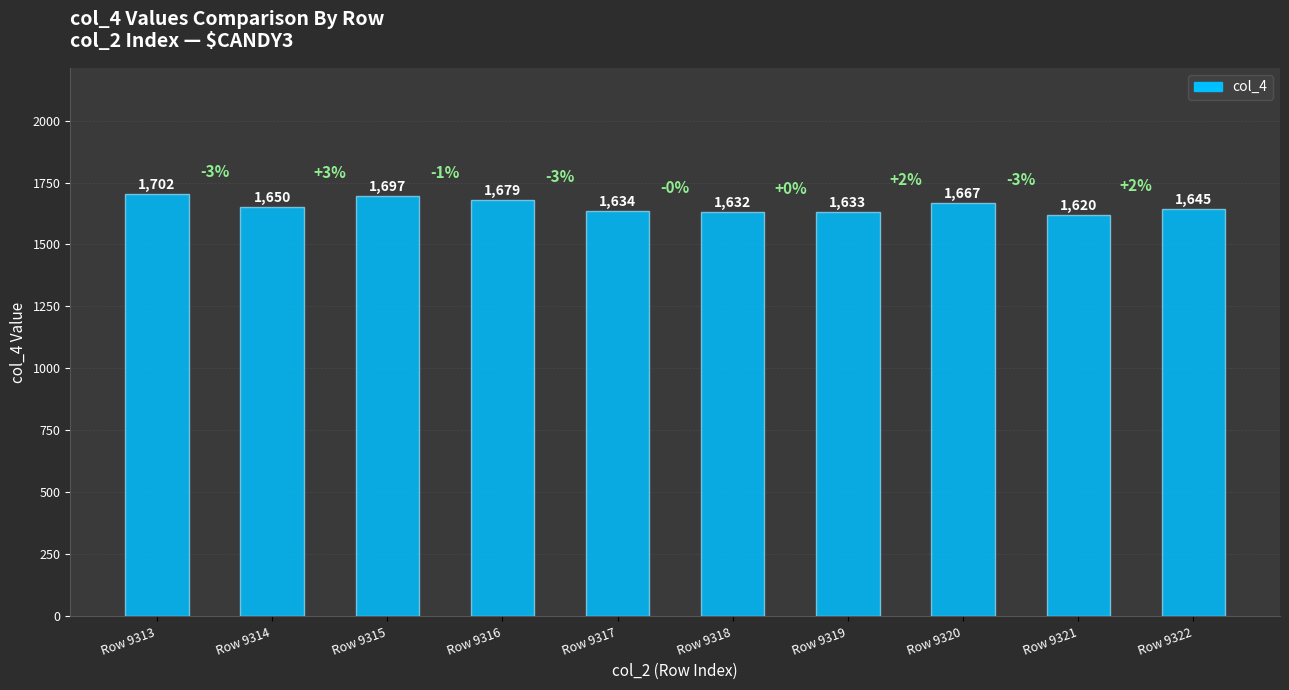

What is the value of the 5th bar from the left?

1634